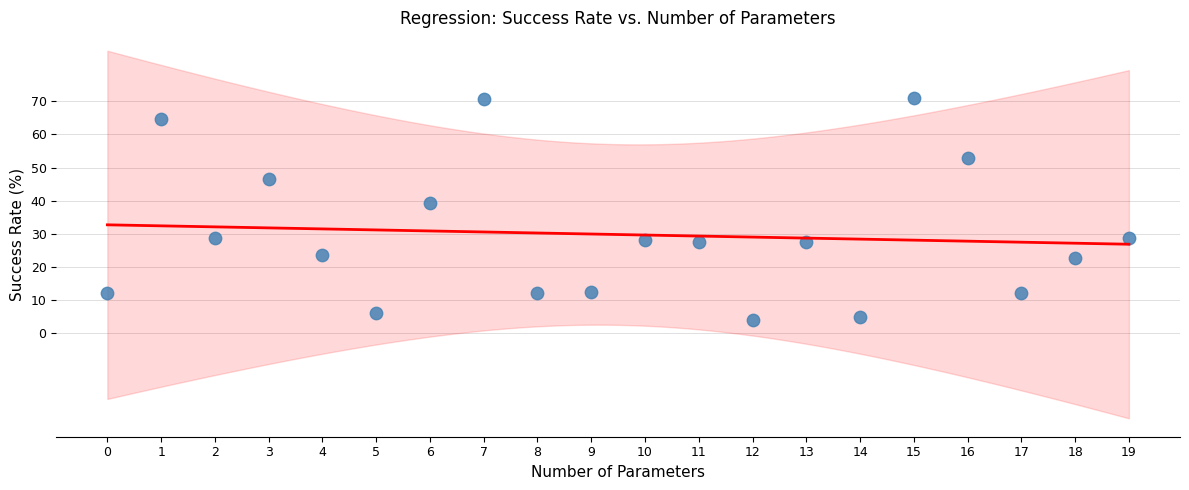

What is the range of Y values (max minus min)?

67.1